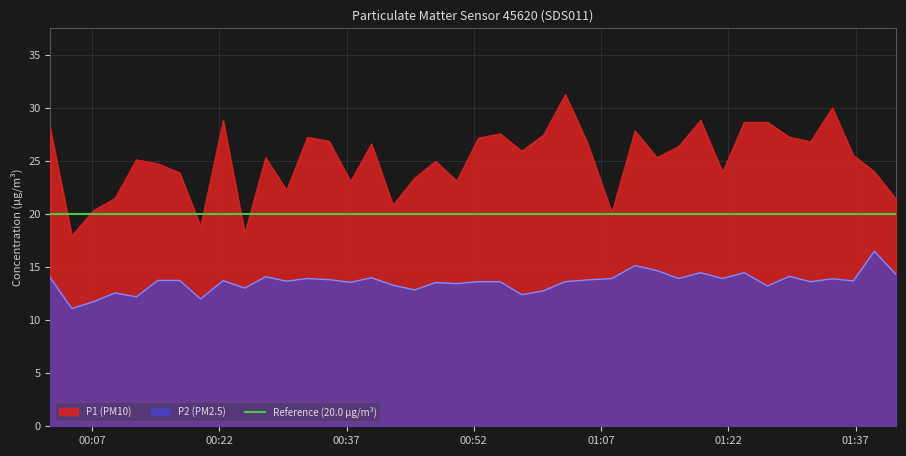

True or false: P2 (PM2.5) and P1 (PM10) intersect in this chart.

False